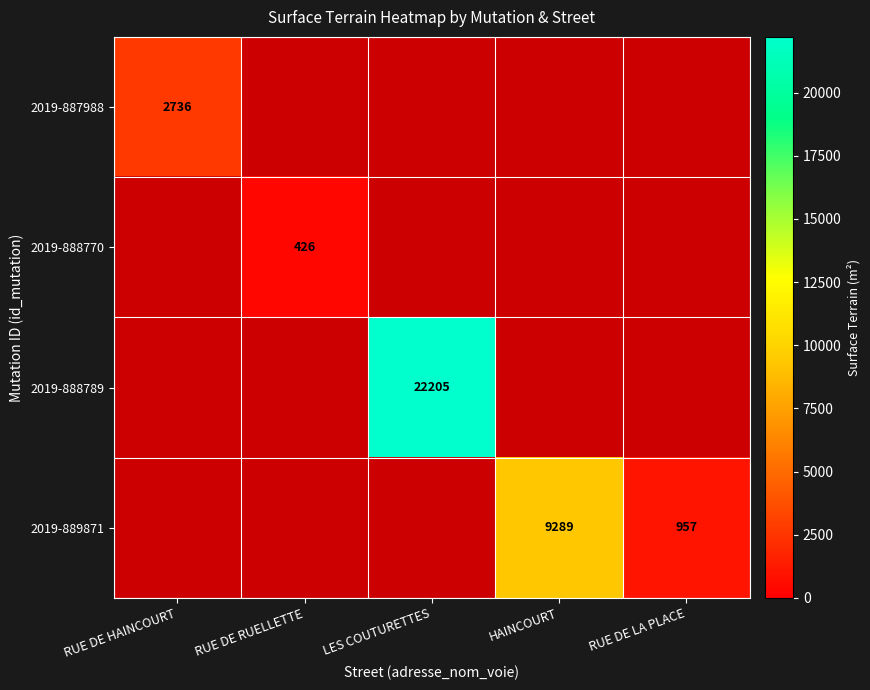

True or false: 2019-889871 has a value of 957 at RUE DE LA PLACE.

True